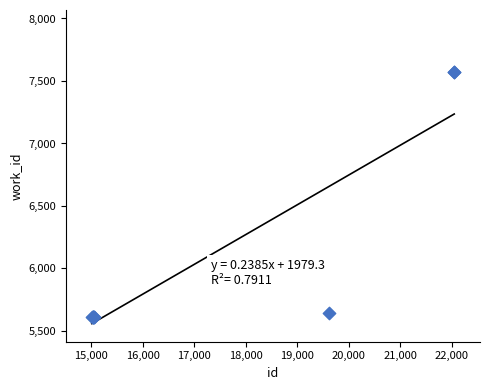

What Y value in the scatter plot is closest to 6591?

5642